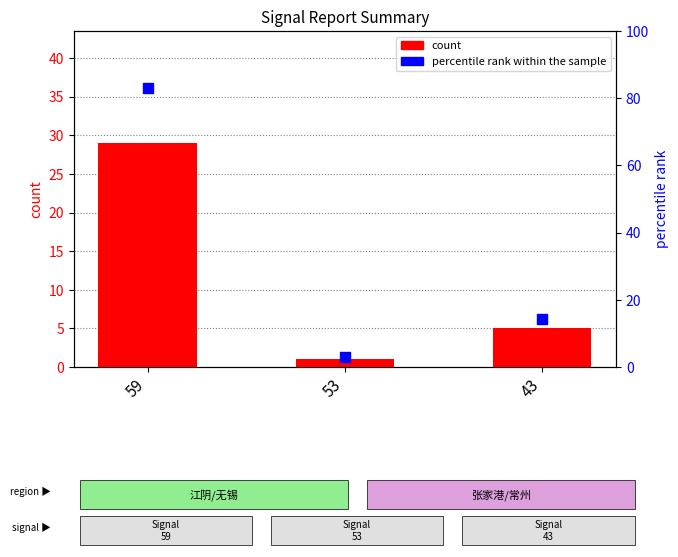

Which series reaches the maximum Y coordinate?

percentile rank within the sample